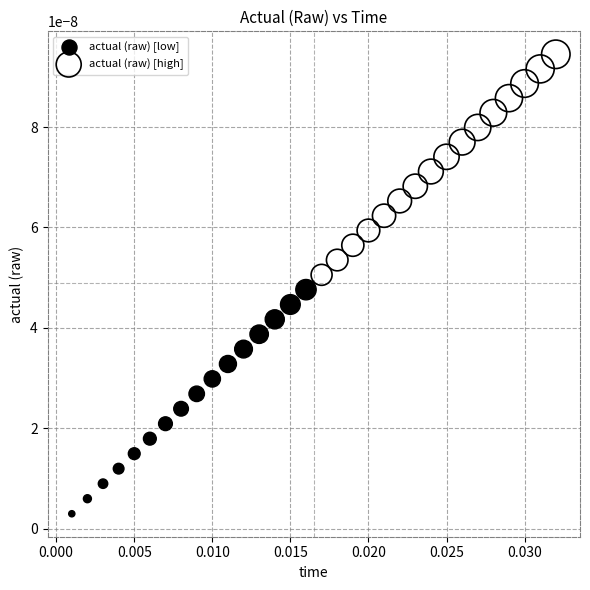

Which series has the largest Y range (max minus min)?

actual (raw) [low]